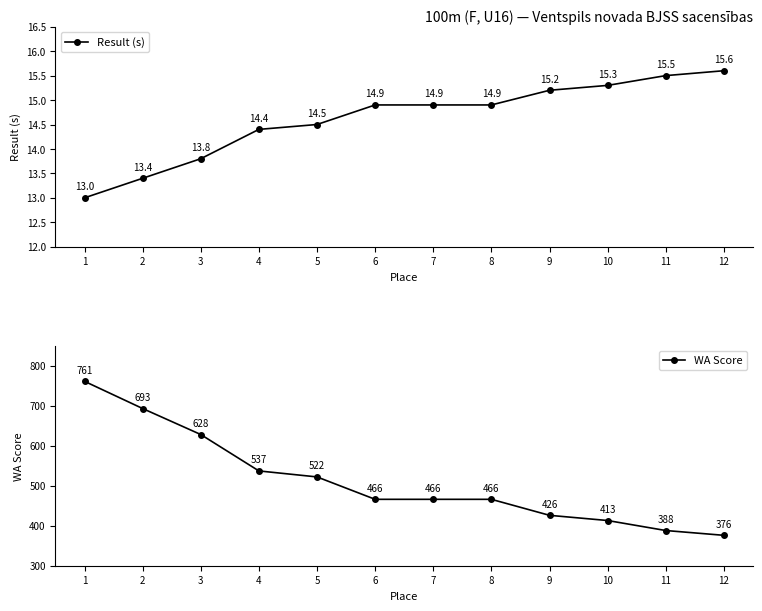

Which has a higher value, 11 or 5?

11